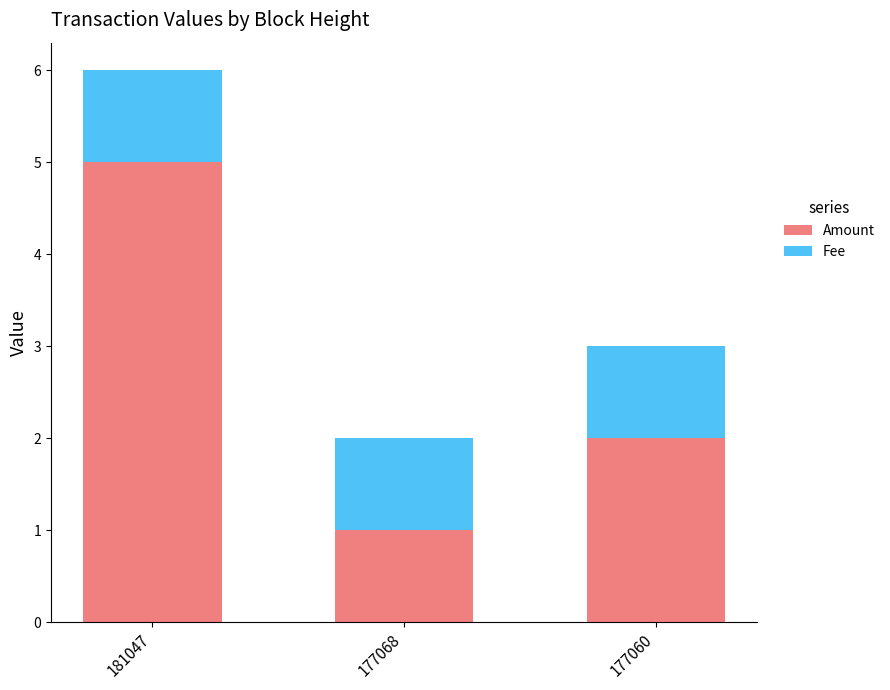

What are all the series names shown in the legend?

Amount, Fee